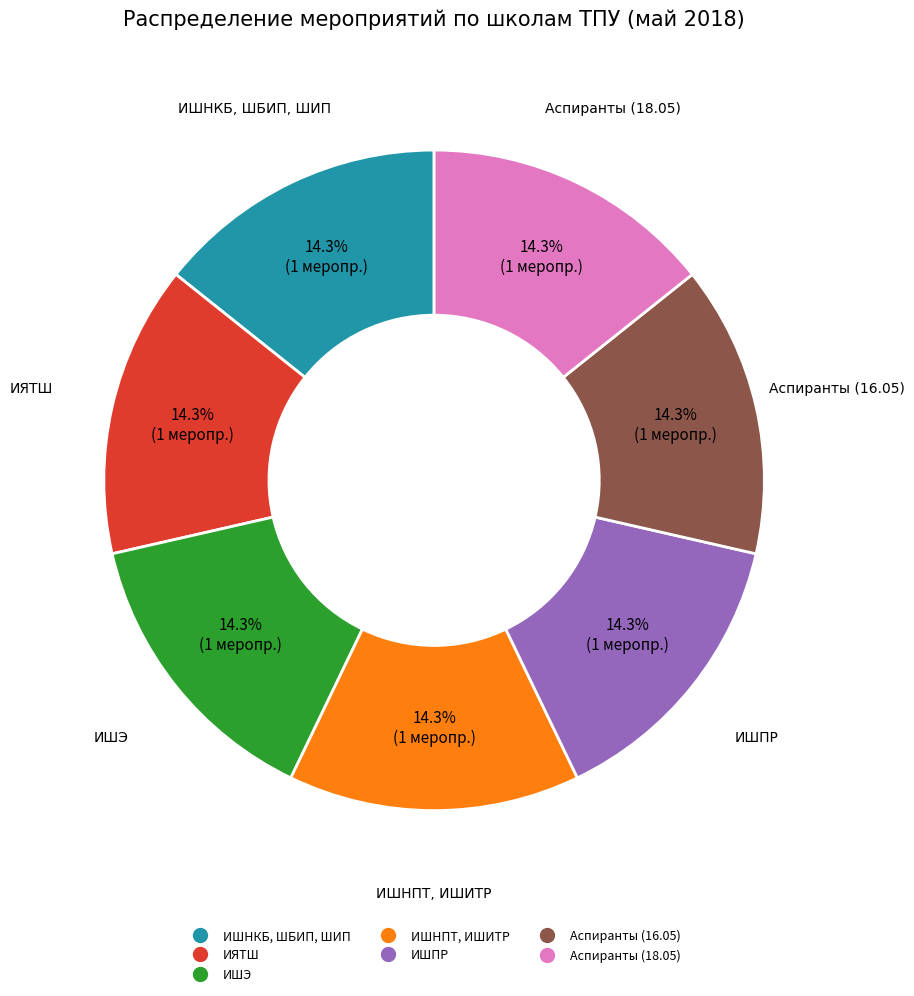

Does any single category account for the majority?

No